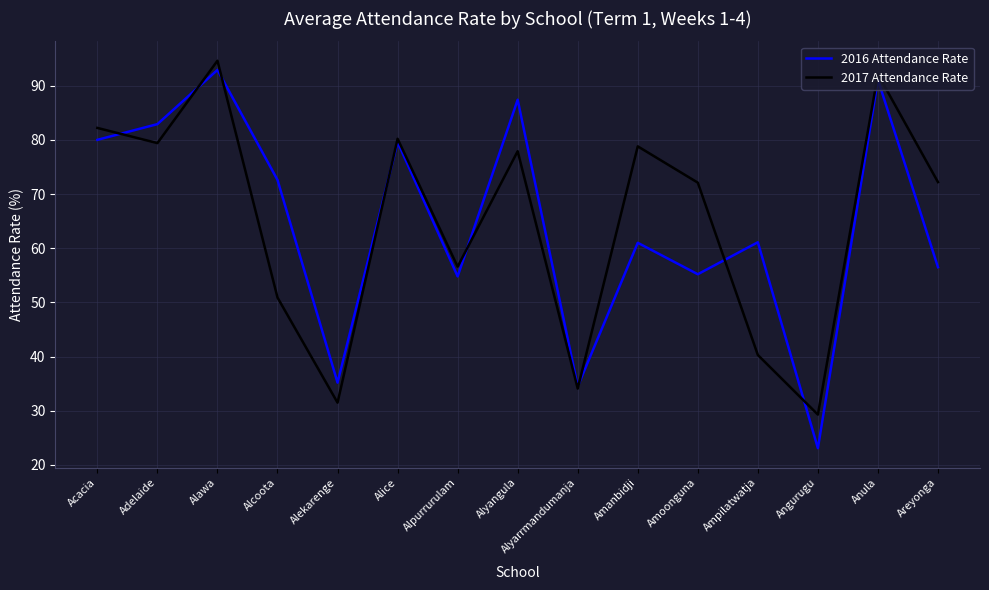

What is the sum of the 2017 Attendance Rate values at Alice and Angurugu?

109.5